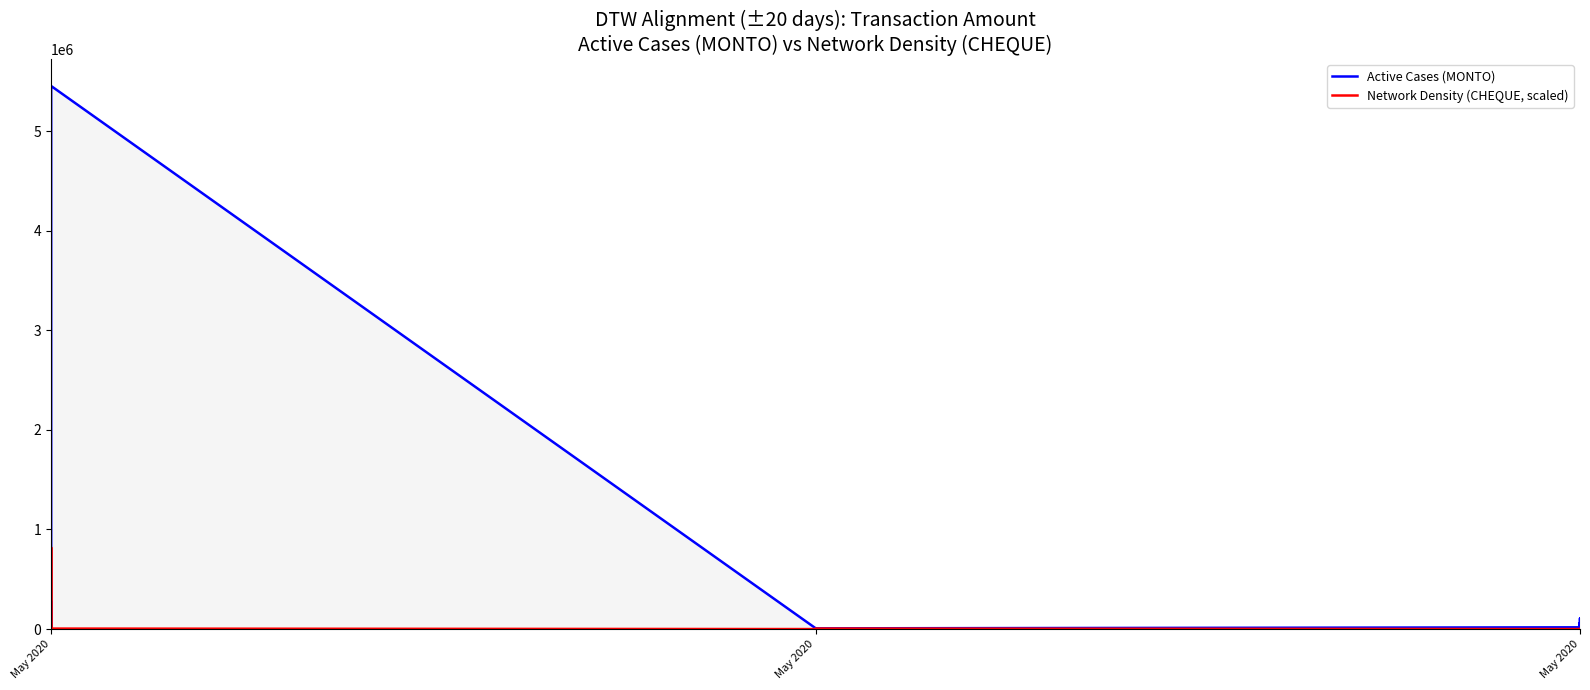

Which series has the largest total across all categories?

Active Cases (MONTO)